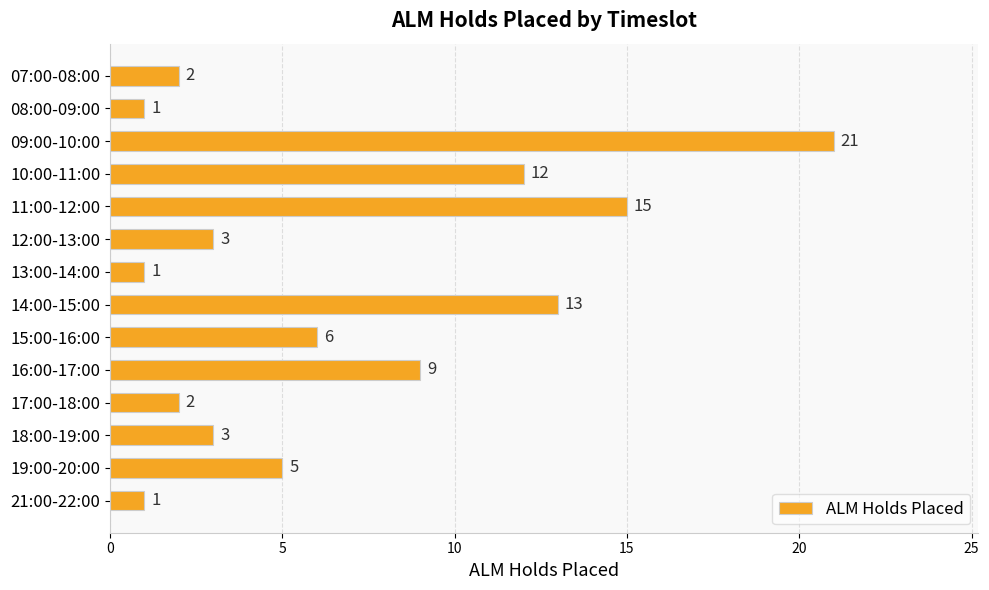

Reading top to bottom, list all the values displayed in this chart.

07:00-08:00=2	08:00-09:00=1	09:00-10:00=21	10:00-11:00=12	11:00-12:00=15	12:00-13:00=3	13:00-14:00=1	14:00-15:00=13	15:00-16:00=6	16:00-17:00=9	17:00-18:00=2	18:00-19:00=3	19:00-20:00=5	21:00-22:00=1